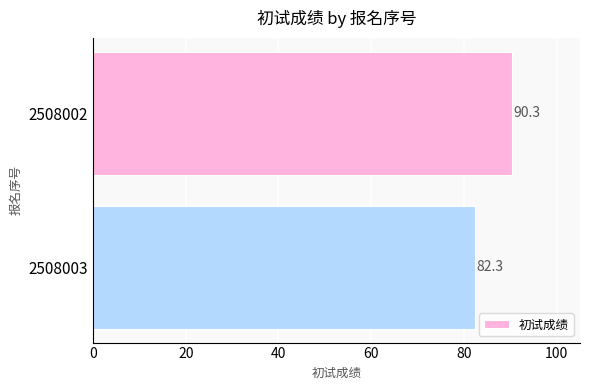

Approximately how many times larger is the value at 2508003 compared to 2508002?

0.9